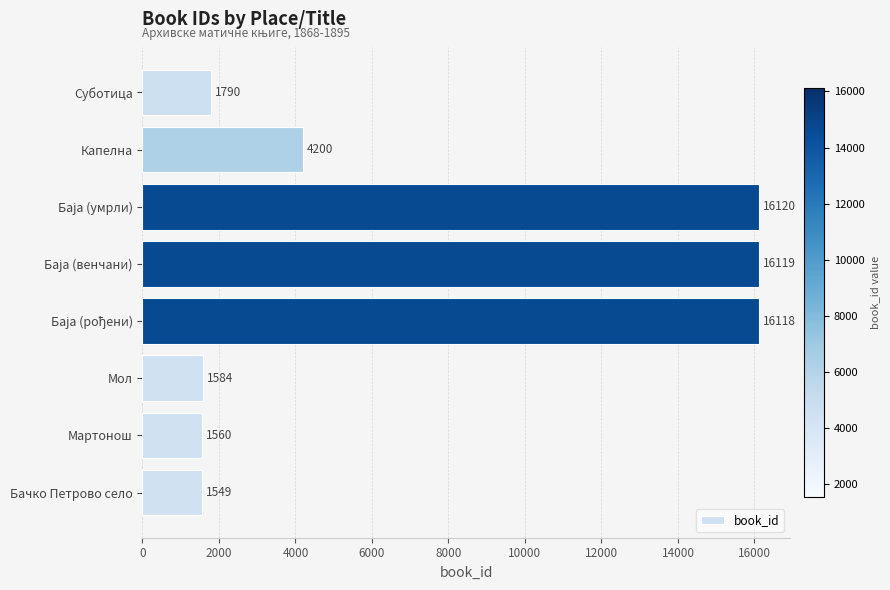

At which label is the value closest to 8834?

Капелна